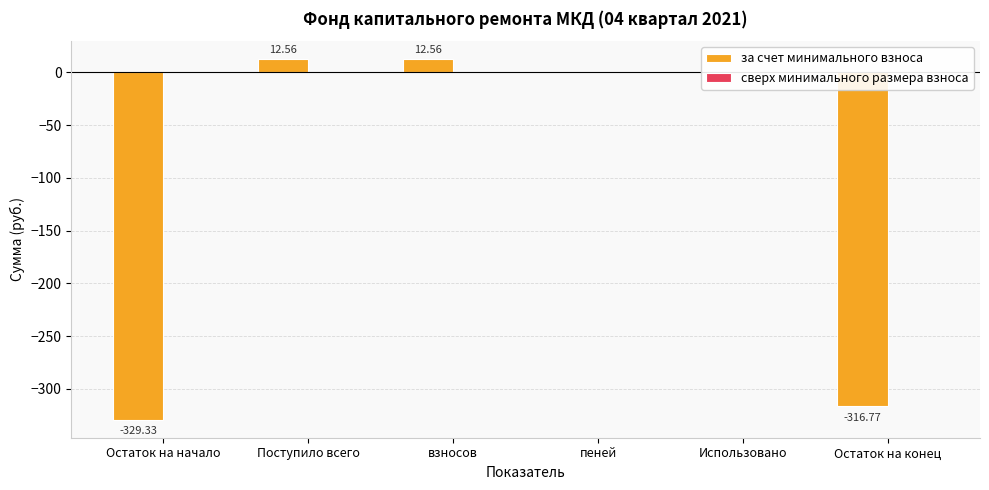

How many series are shown in this chart?

1